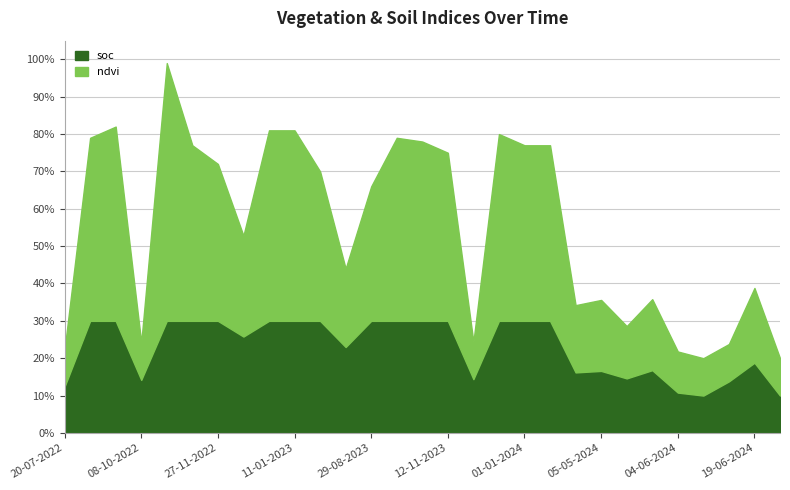

How many series are shown in this chart?

2